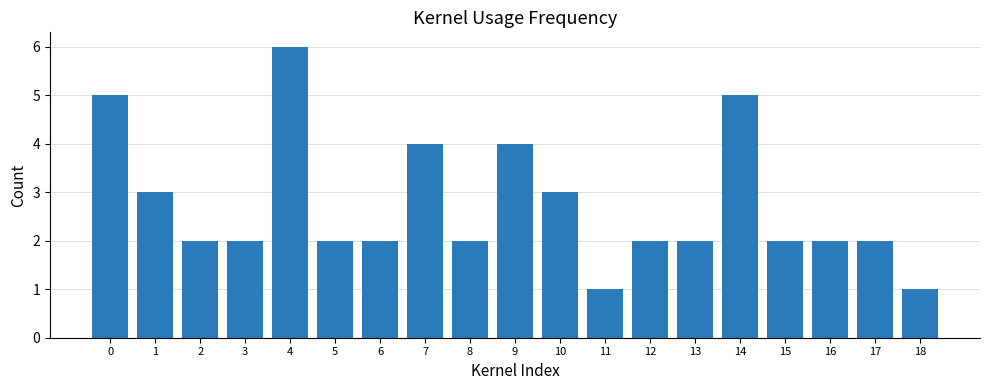

What is the greatest value displayed?

6